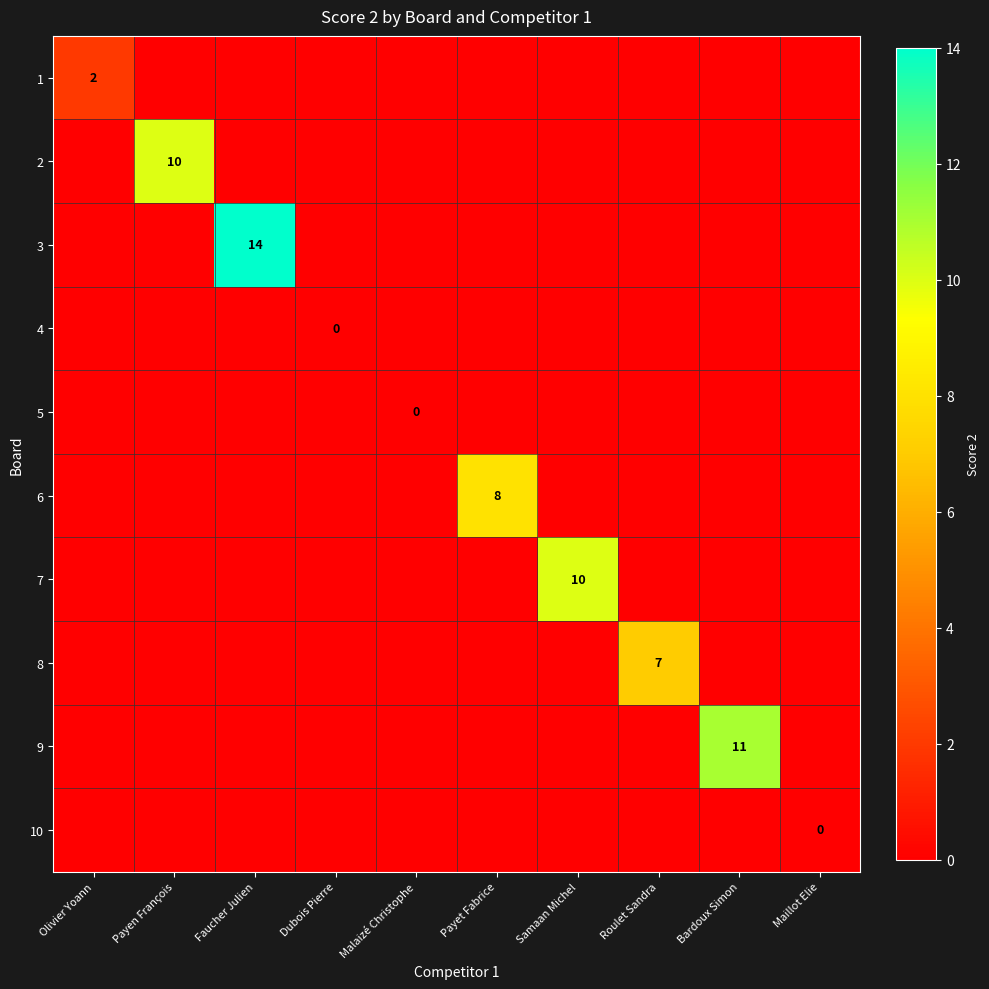

Is it true that 3 equals 14 at Faucher Julien?

True